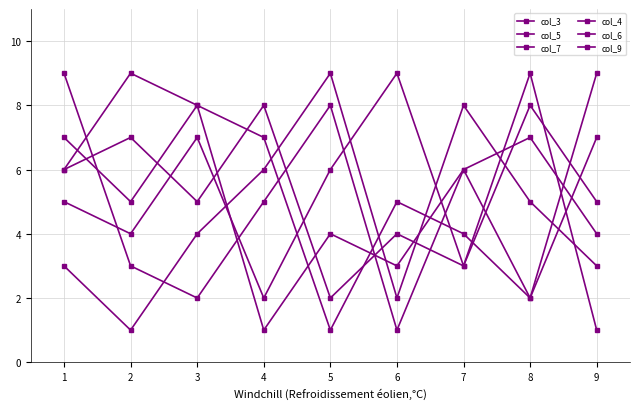

What is the sum of the col_7 values at 3 and 5?

7